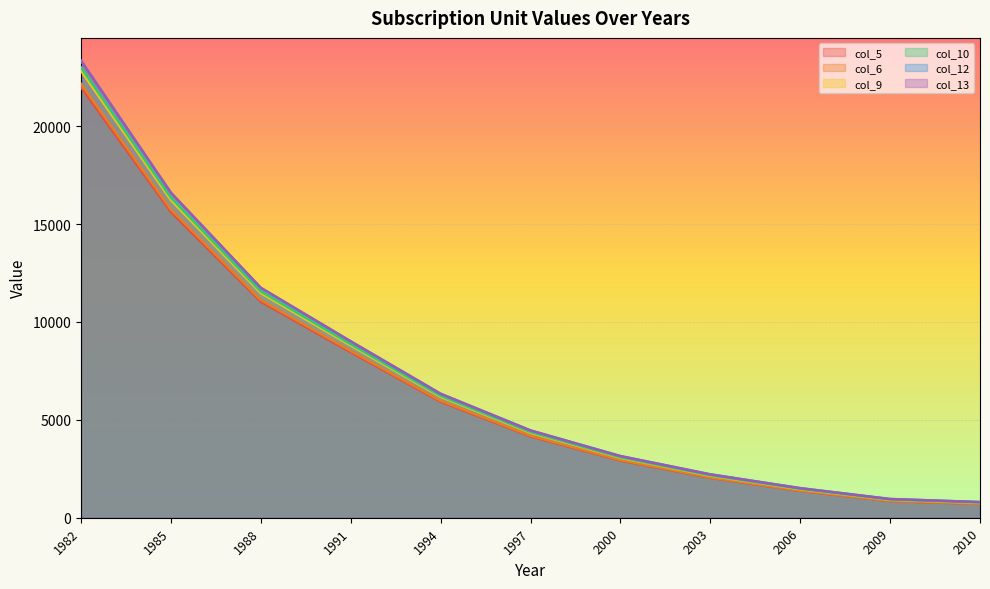

The value of col_10 at 2000 is 5557. True or false?

False